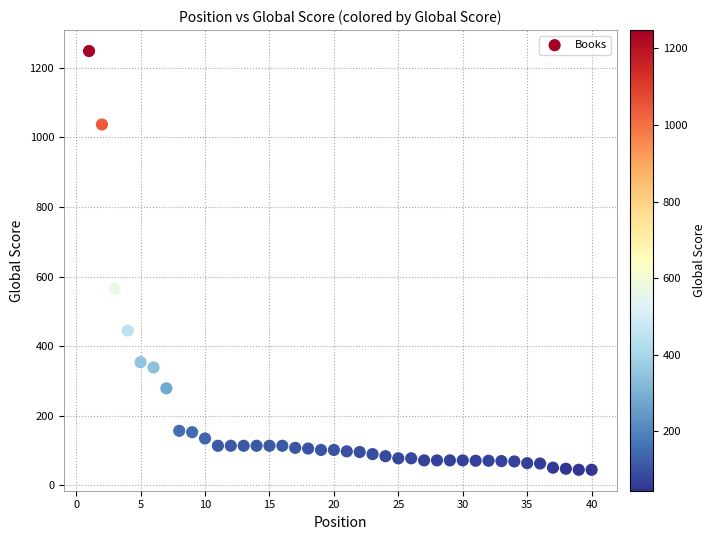

What Y value in the scatter plot is closest to 646?

565